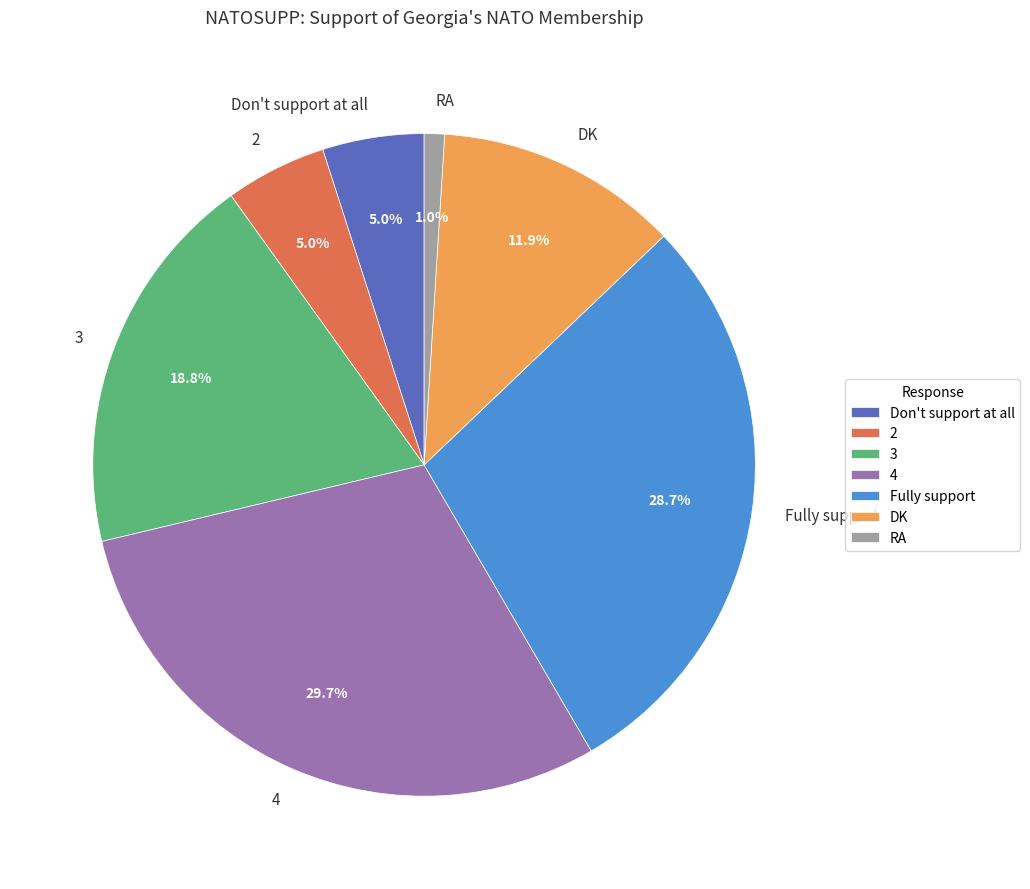

Approximately how many times larger is the value at 3 compared to Don't support at all?

3.8